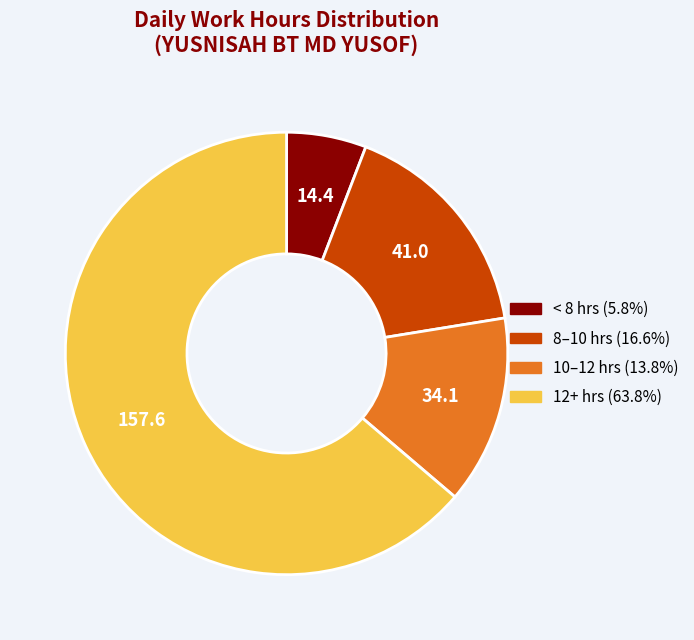

Is there any slice that represents more than half of the pie?

Yes